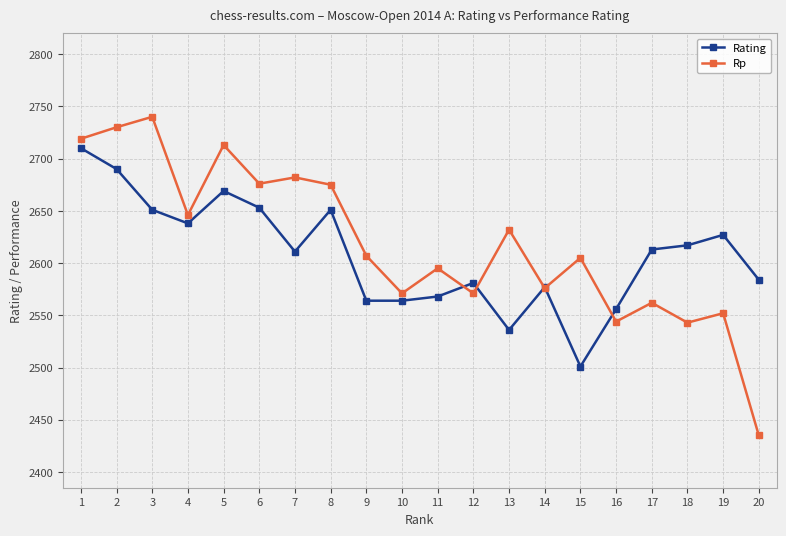

Which label corresponds to the largest value in the chart?

3